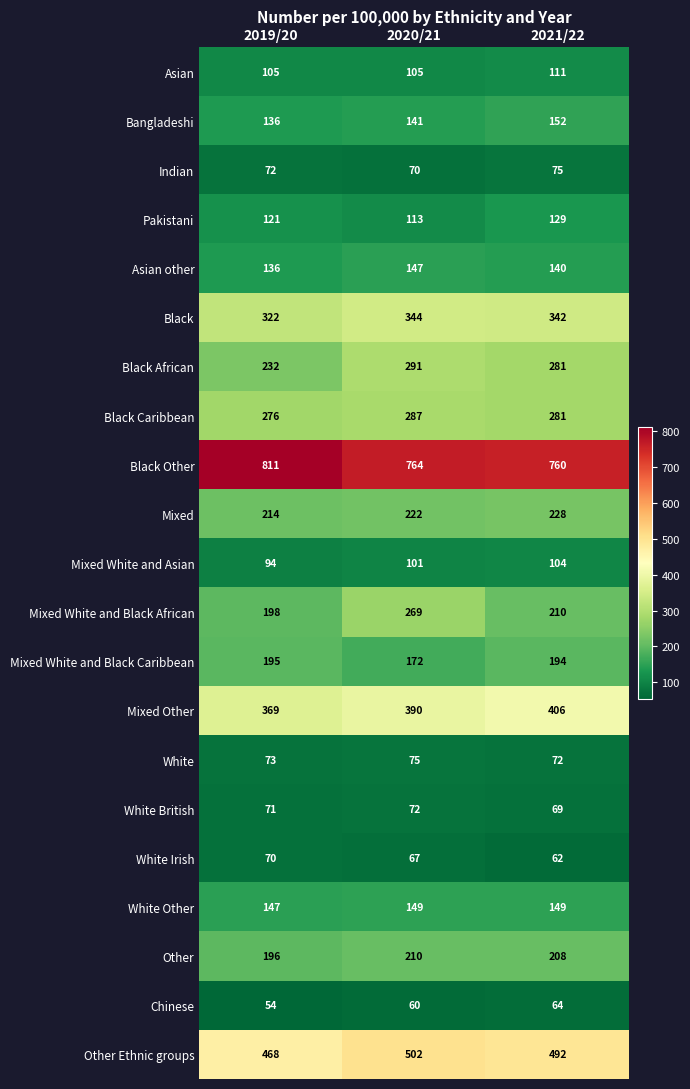

How many Asian other values are between 136 and 147?

3